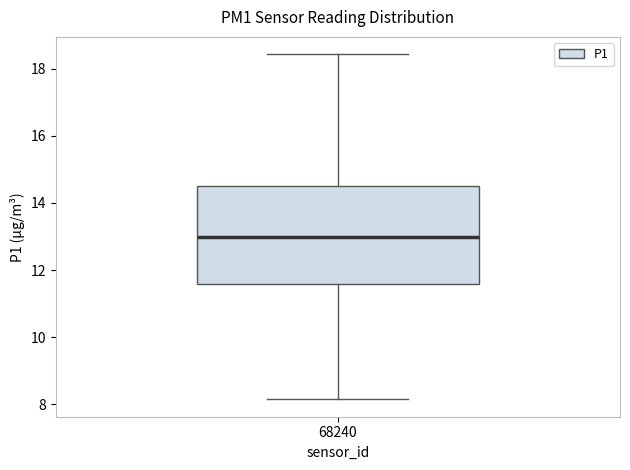

Where is the upper edge of the box at x = 68240 on the y-axis? The values are not printed on the chart, so give them approximately, as read against the axis.

14.6